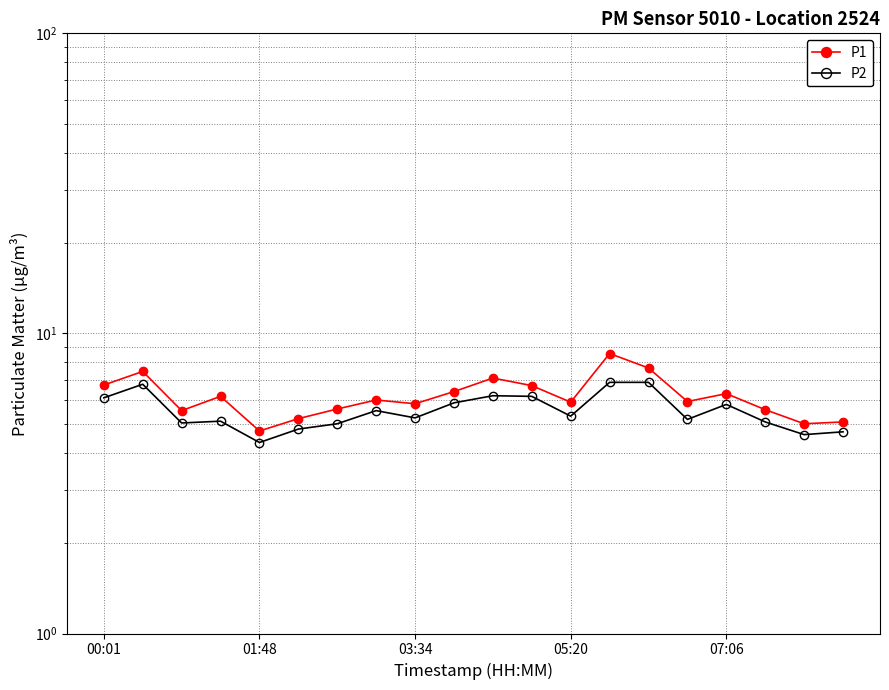

What are all the series names shown in the legend?

P1, P2